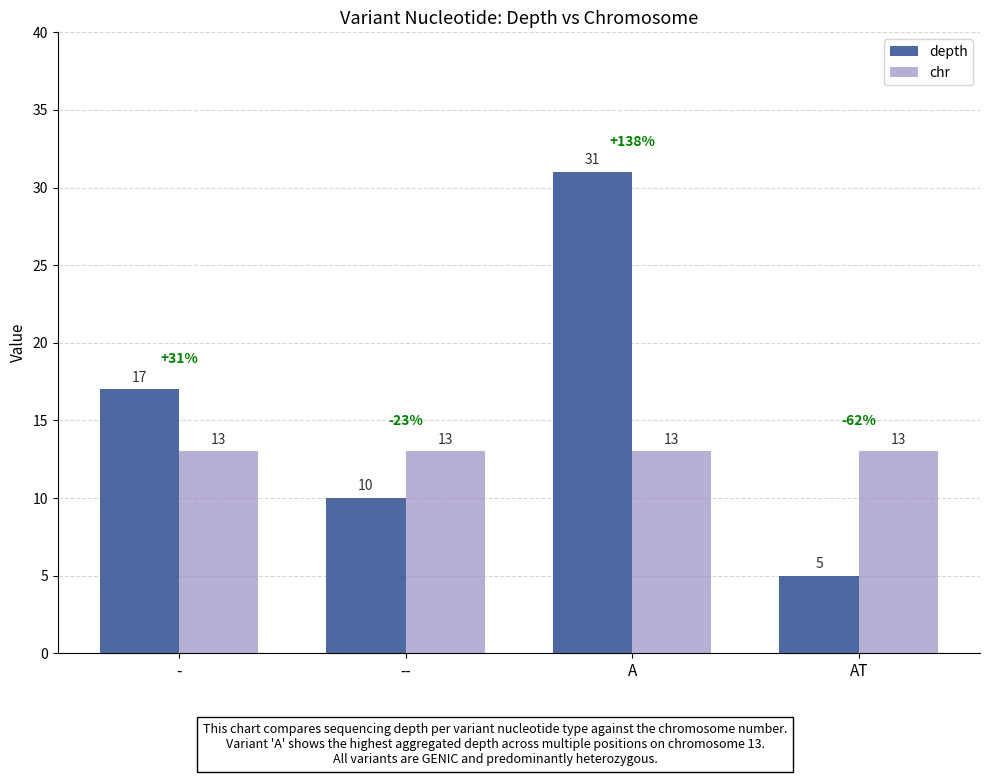

Reading left to right, what are all the values shown in this chart?

depth: -=17	--=10	A=31	AT=5
chr: -=13	--=13	A=13	AT=13